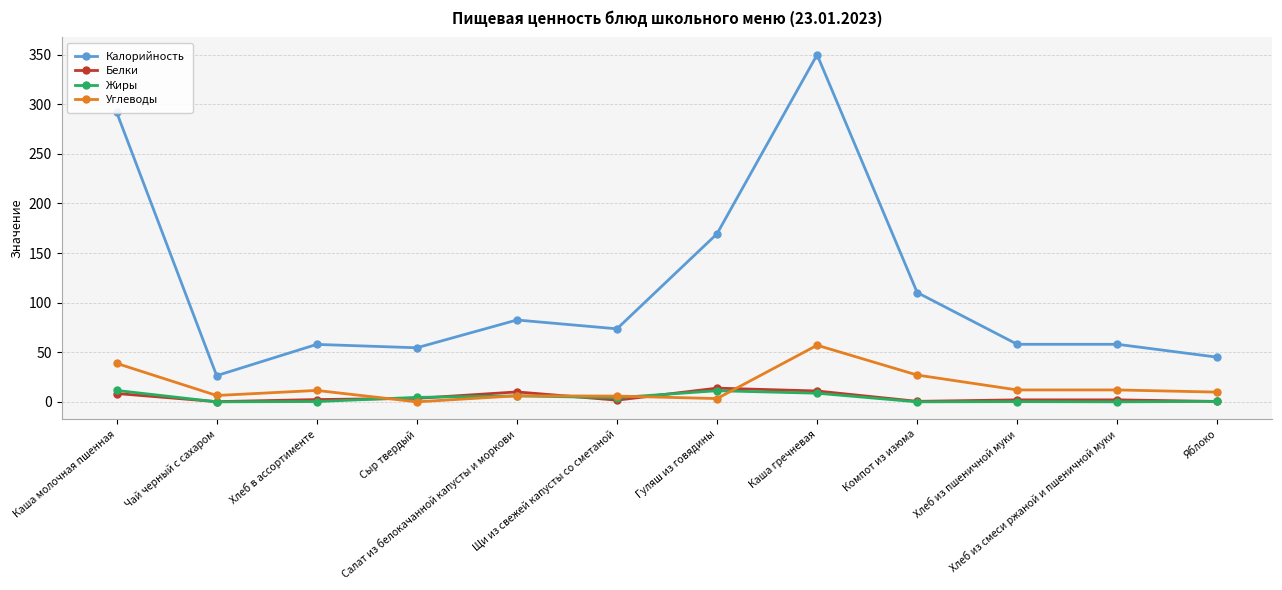

What is the sum of all Белки values?

55.7